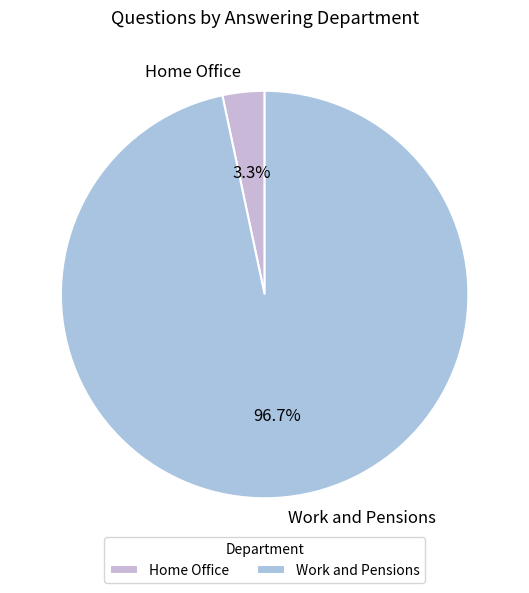

What is the smallest slice in the pie chart?

Home Office